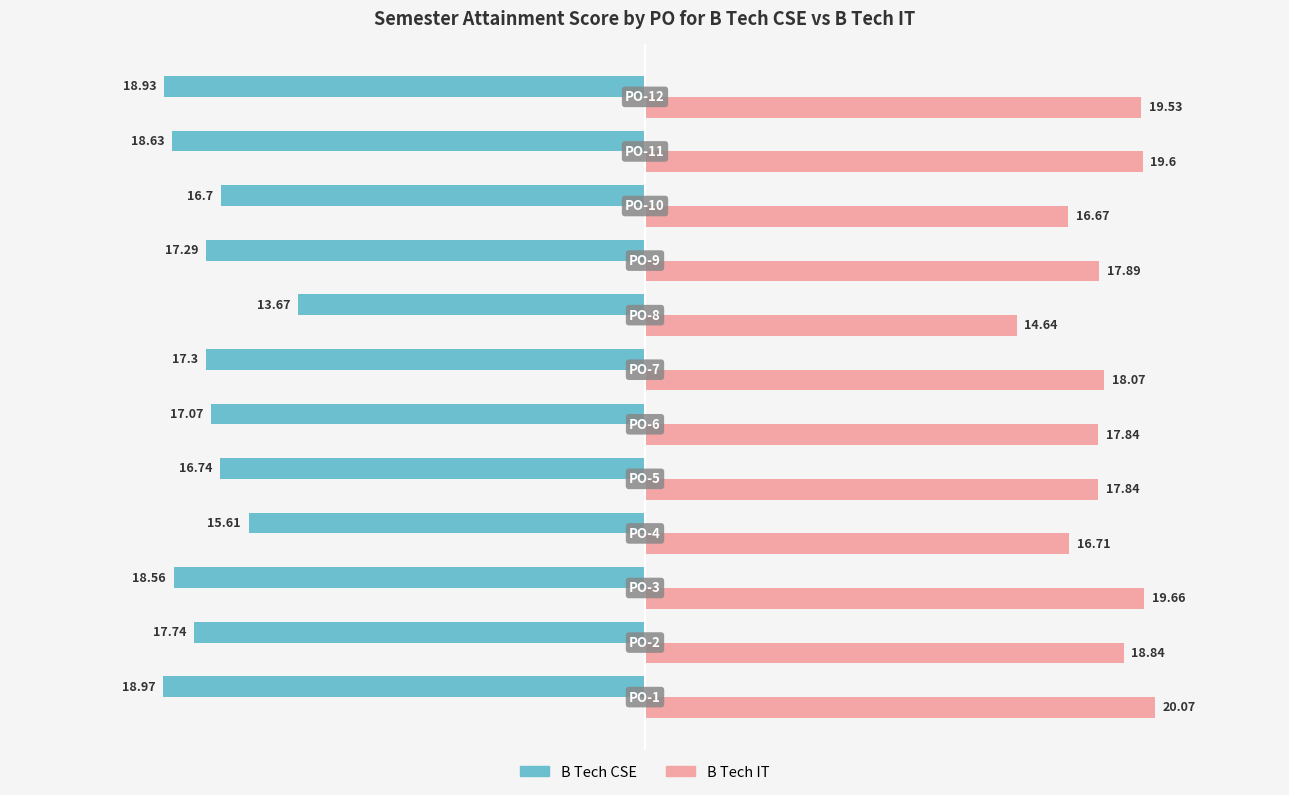

What are all the series names shown in the legend?

B Tech CSE, B Tech IT